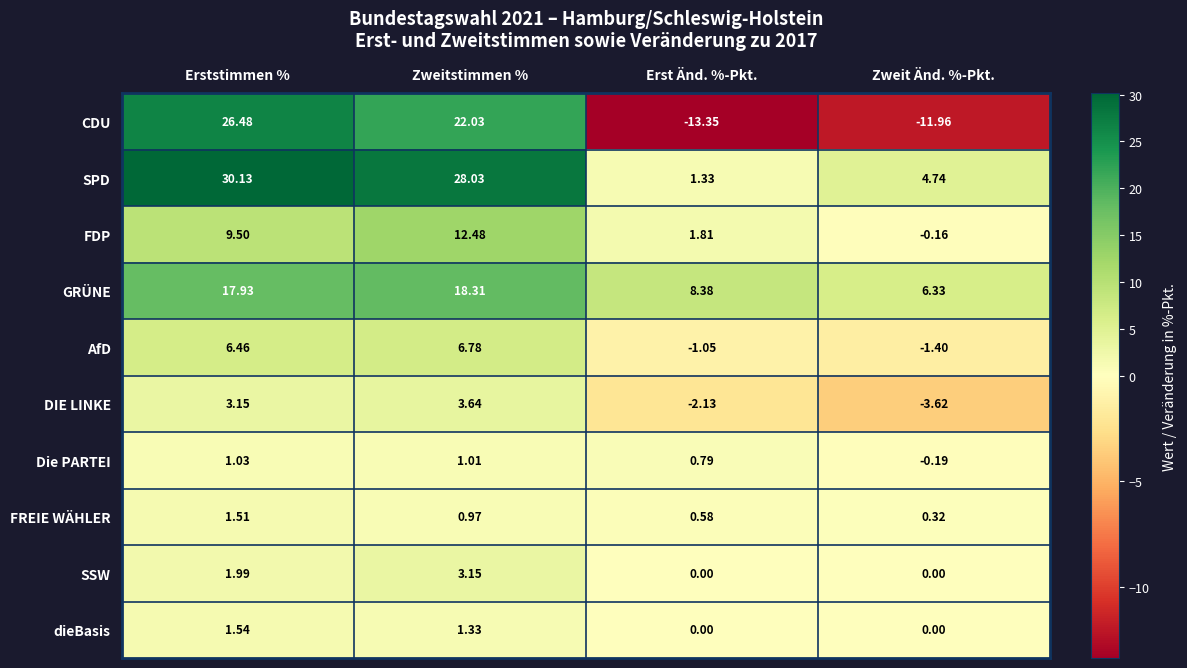

Between Erststimmen % and Zweit Änd. %-Pkt., which series saw the biggest shift?

CDU